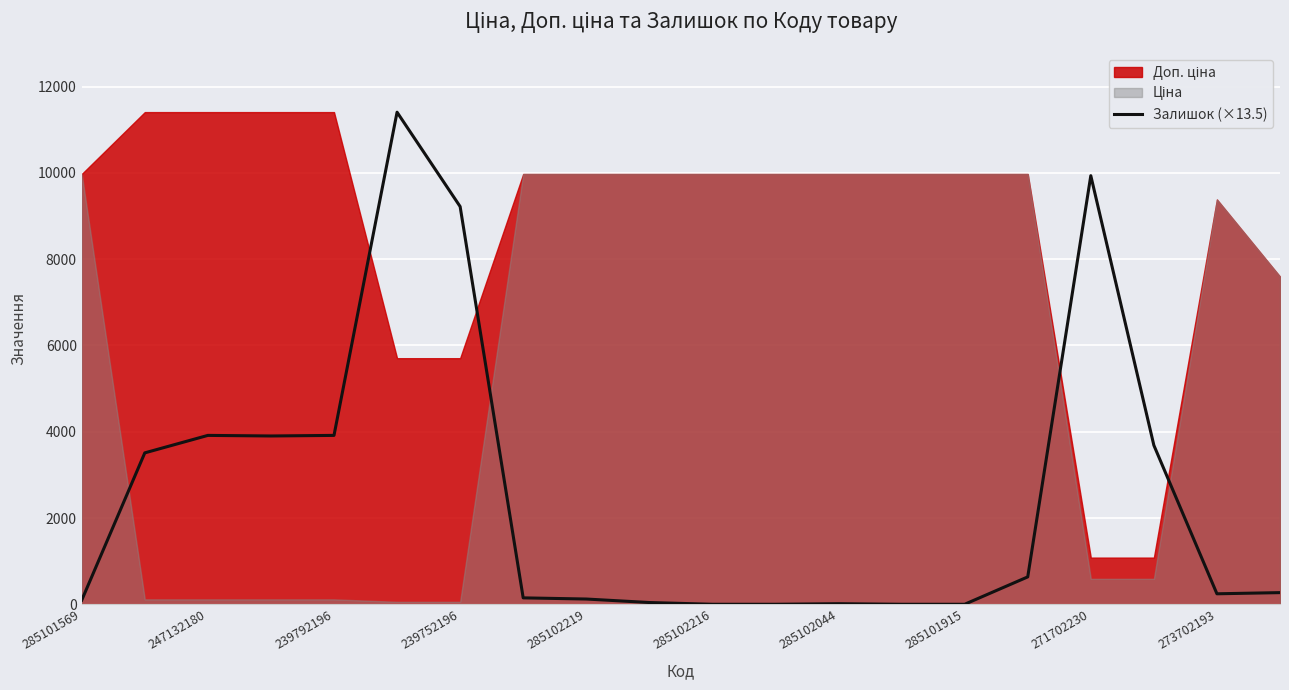

Rank the categories by value from highest to lowest.

285102216, 16, 285102044, 239792196, 285102219, 239752196, 17, 247132180, 15, 19, 18, 285101915, 271702230, 285101569, 273702193, 12, 10, 11, 13, 14